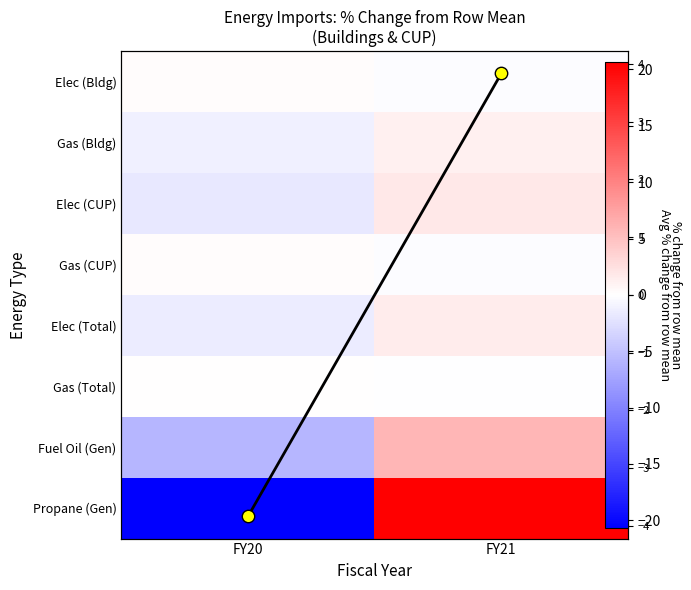

Rank the categories by Avg % change pts value from lowest to highest.

FY20, FY21